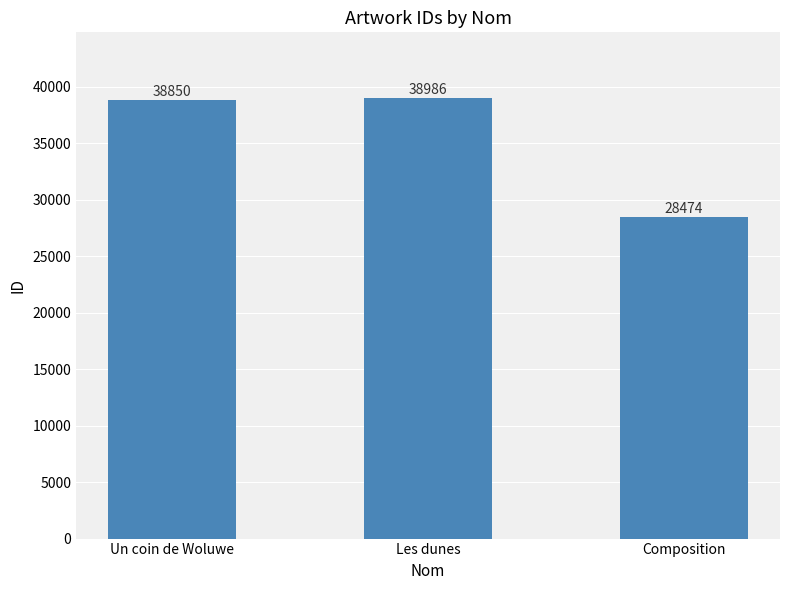

True or false: the data shows 15413 at Composition.

False